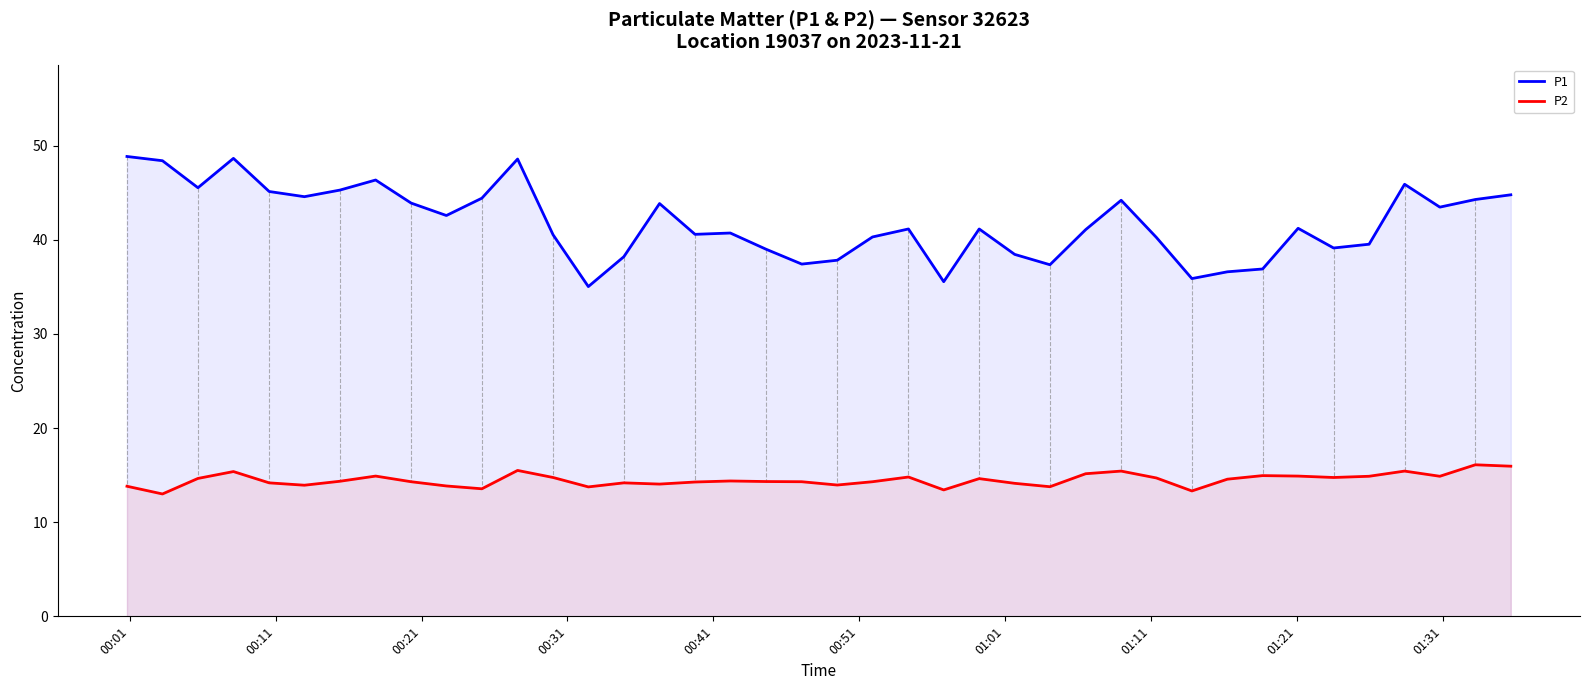

What are all the series names shown in the legend?

P1, P2